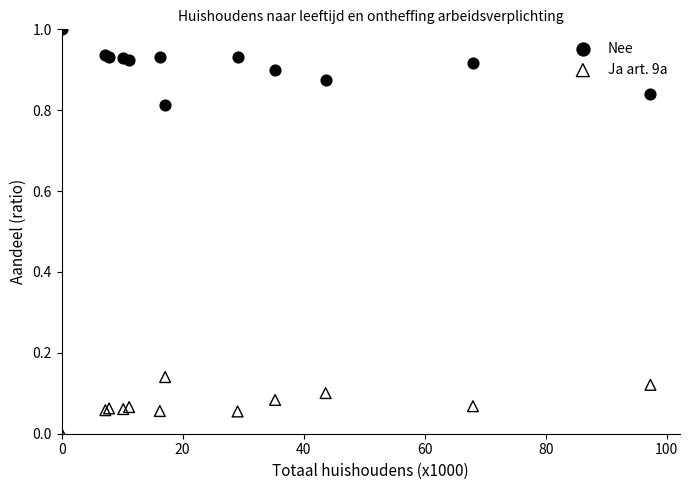

What are all the series names shown in the legend?

Nee, Ja art. 9a